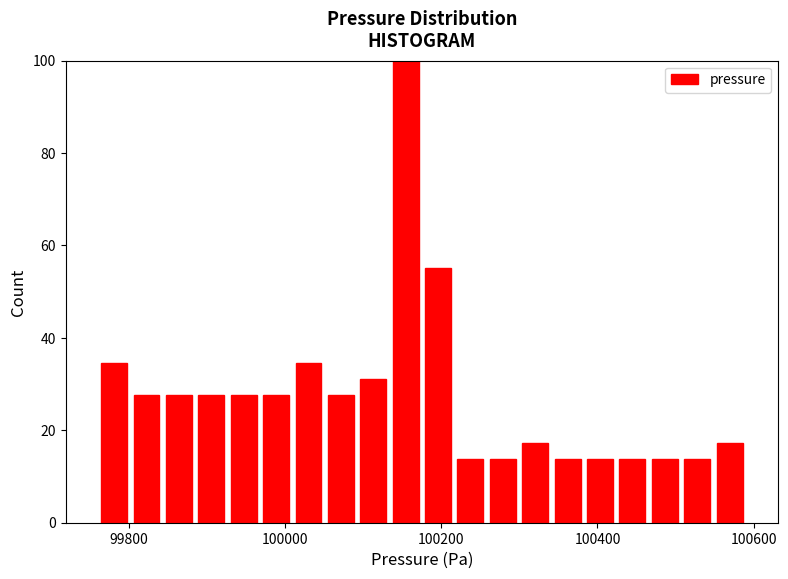

Read against the x-axis, roughly where is the centre of the tallest bar?

100160